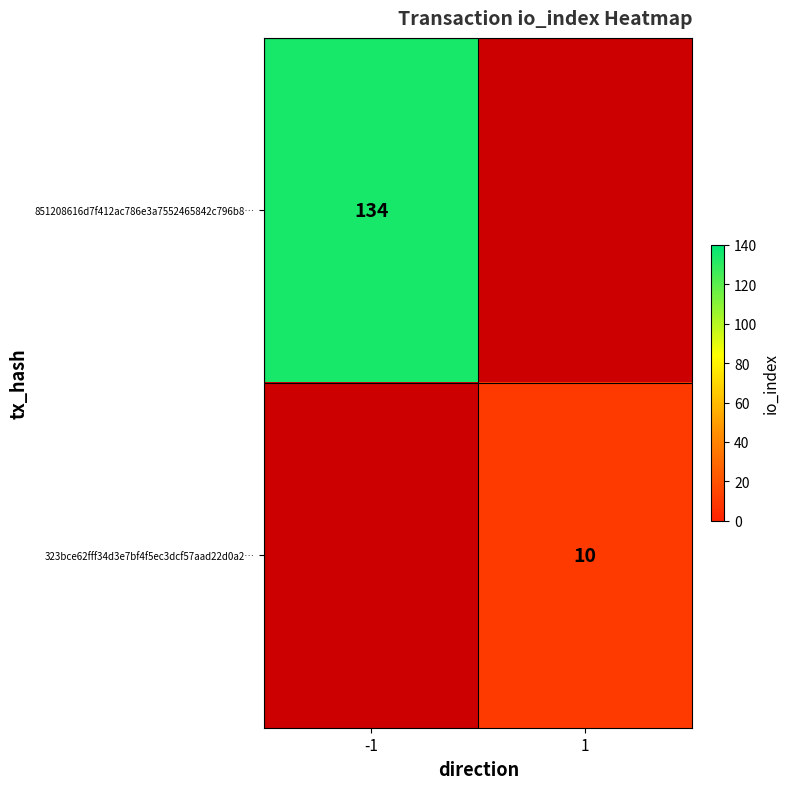

The 851208616d7f412ac786e3a7552465842c796b8… series shows 134 at -1. True or false?

True